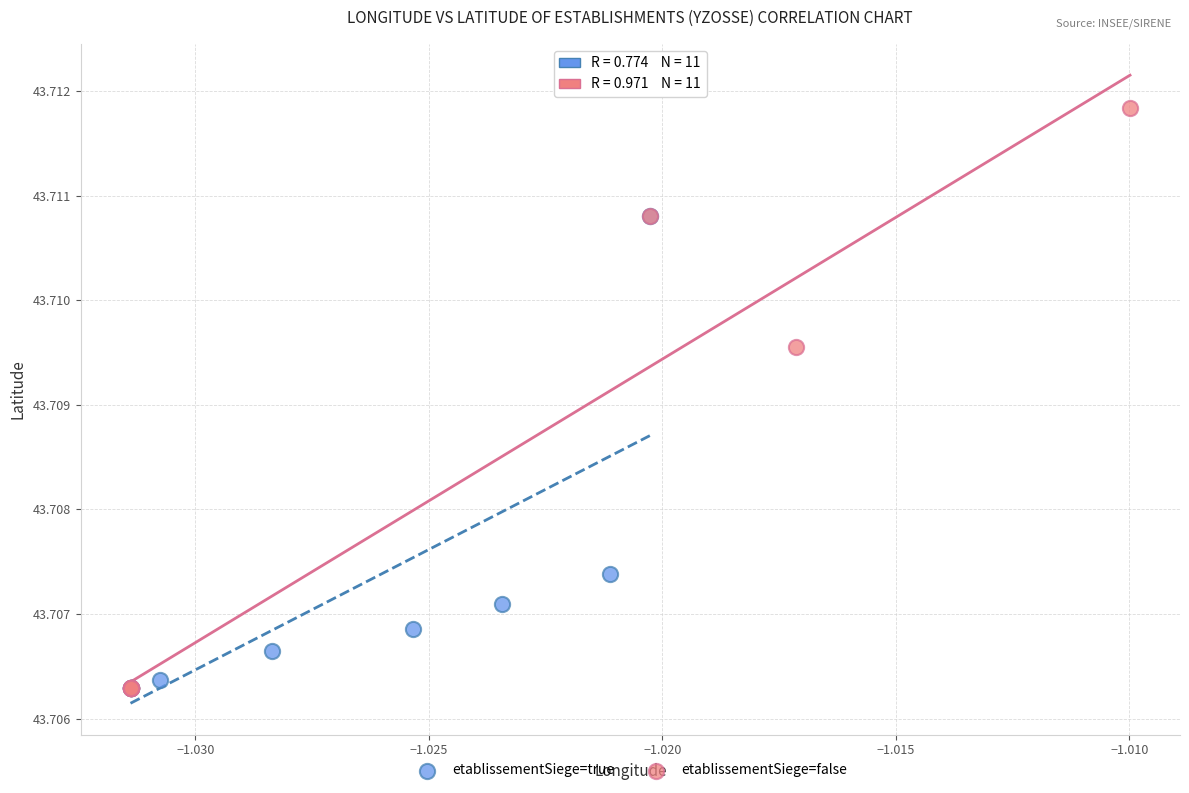

Which series has the widest spread of Y values?

etablissementSiege=false